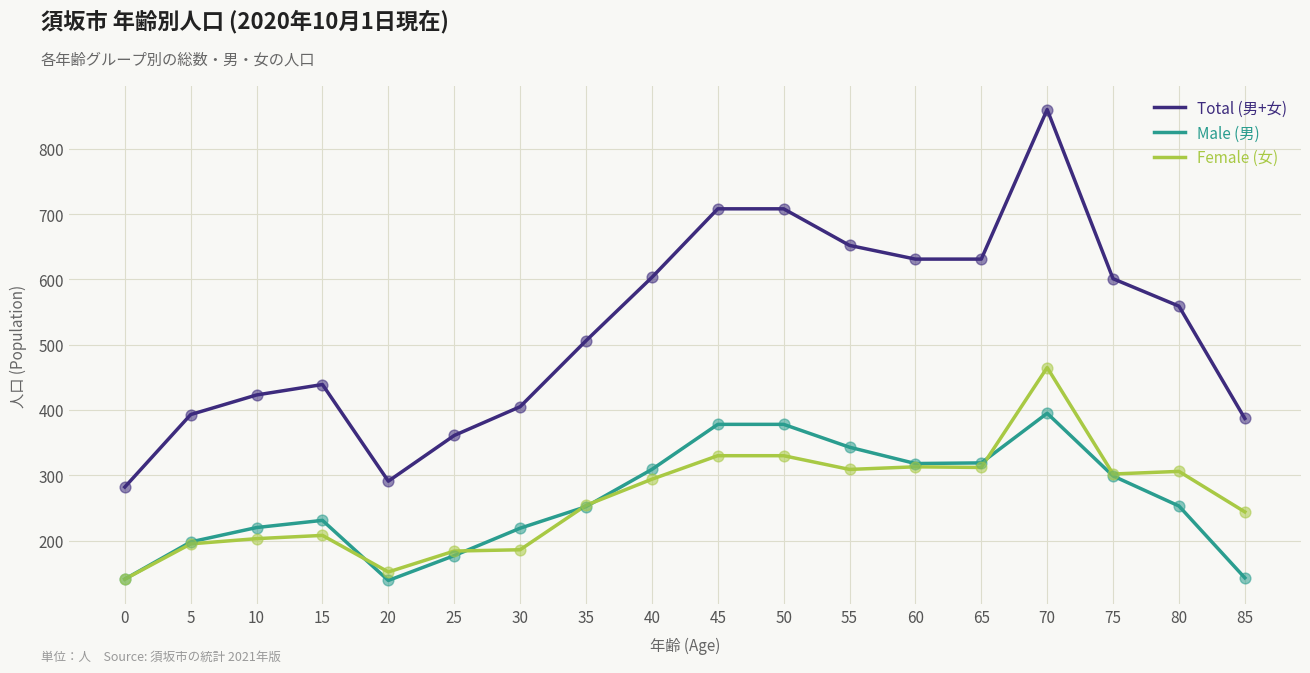

Which series has the largest total across all categories?

Total (男+女)